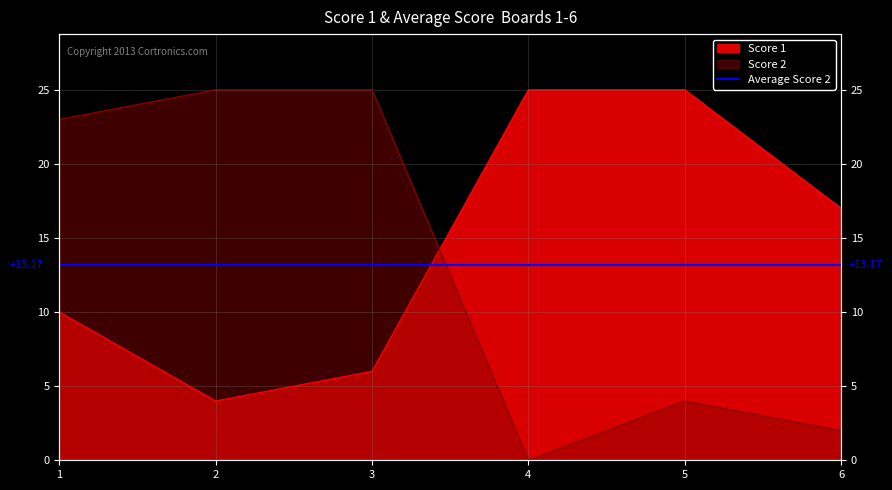

Does the chart have visible grid lines?

Yes